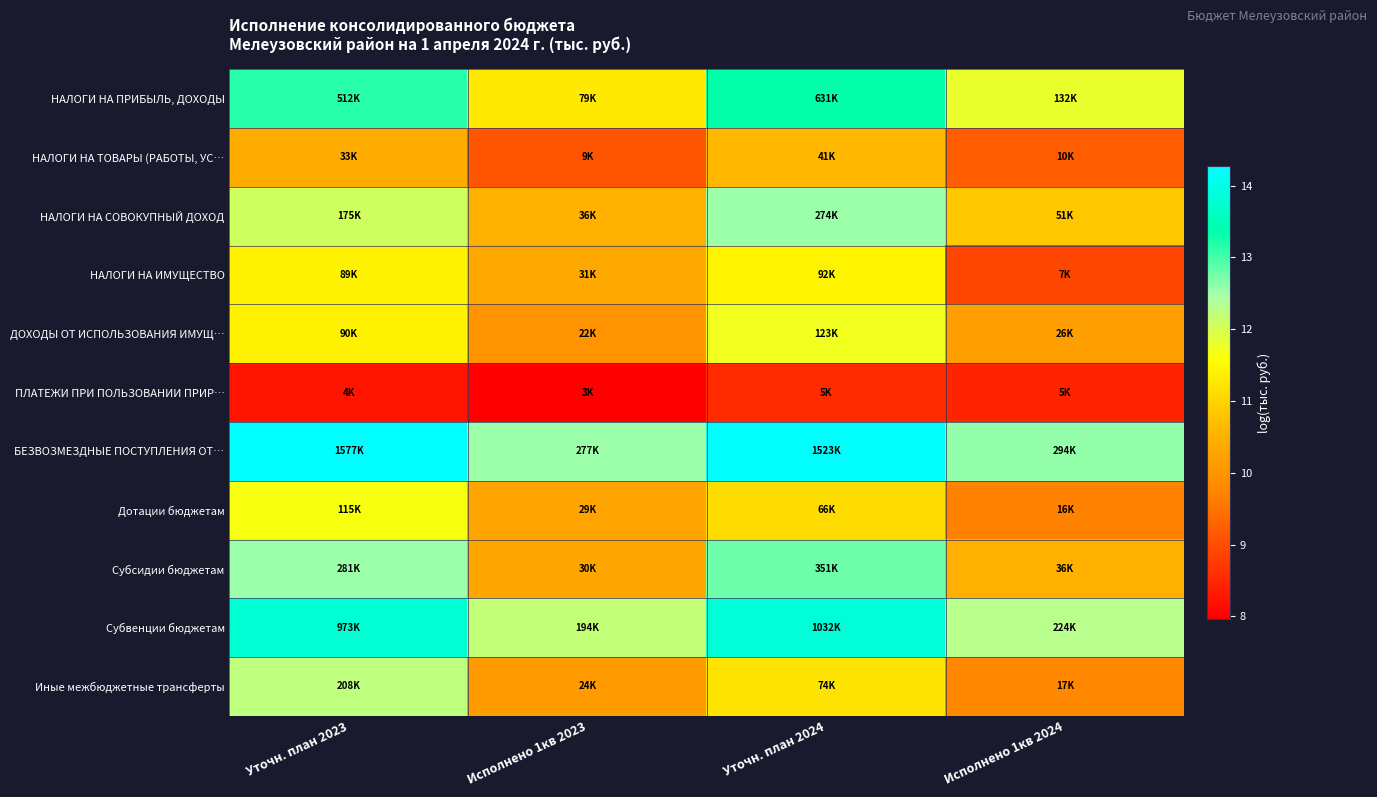

Reading left to right, extract all data points from this chart.

НАЛОГИ НА ПРИБЫЛЬ, ДОХОДЫ: Уточн. план 2023=13.1	Исполнено 1кв 2023=11.3	Уточн. план 2024=13.4	Исполнено 1кв 2024=11.8
НАЛОГИ НА ТОВАРЫ (РАБОТЫ, УС…: Уточн. план 2023=10.4	Исполнено 1кв 2023=9.1	Уточн. план 2024=10.6	Исполнено 1кв 2024=9.2
НАЛОГИ НА СОВОКУПНЫЙ ДОХОД: Уточн. план 2023=12.1	Исполнено 1кв 2023=10.5	Уточн. план 2024=12.5	Исполнено 1кв 2024=10.8
НАЛОГИ НА ИМУЩЕСТВО: Уточн. план 2023=11.4	Исполнено 1кв 2023=10.4	Уточн. план 2024=11.4	Исполнено 1кв 2024=8.9
ДОХОДЫ ОТ ИСПОЛЬЗОВАНИЯ ИМУЩ…: Уточн. план 2023=11.4	Исполнено 1кв 2023=10.0	Уточн. план 2024=11.7	Исполнено 1кв 2024=10.2
ПЛАТЕЖИ ПРИ ПОЛЬЗОВАНИИ ПРИР…: Уточн. план 2023=8.2	Исполнено 1кв 2023=8.0	Уточн. план 2024=8.5	Исполнено 1кв 2024=8.4
БЕЗВОЗМЕЗДНЫЕ ПОСТУПЛЕНИЯ ОТ…: Уточн. план 2023=14.3	Исполнено 1кв 2023=12.5	Уточн. план 2024=14.2	Исполнено 1кв 2024=12.6
Дотации бюджетам: Уточн. план 2023=11.6	Исполнено 1кв 2023=10.3	Уточн. план 2024=11.1	Исполнено 1кв 2024=9.7
Субсидии бюджетам: Уточн. план 2023=12.5	Исполнено 1кв 2023=10.3	Уточн. план 2024=12.8	Исполнено 1кв 2024=10.5
Субвенции бюджетам: Уточн. план 2023=13.8	Исполнено 1кв 2023=12.2	Уточн. план 2024=13.8	Исполнено 1кв 2024=12.3
Иные межбюджетные трансферты: Уточн. план 2023=12.2	Исполнено 1кв 2023=10.1	Уточн. план 2024=11.2	Исполнено 1кв 2024=9.8